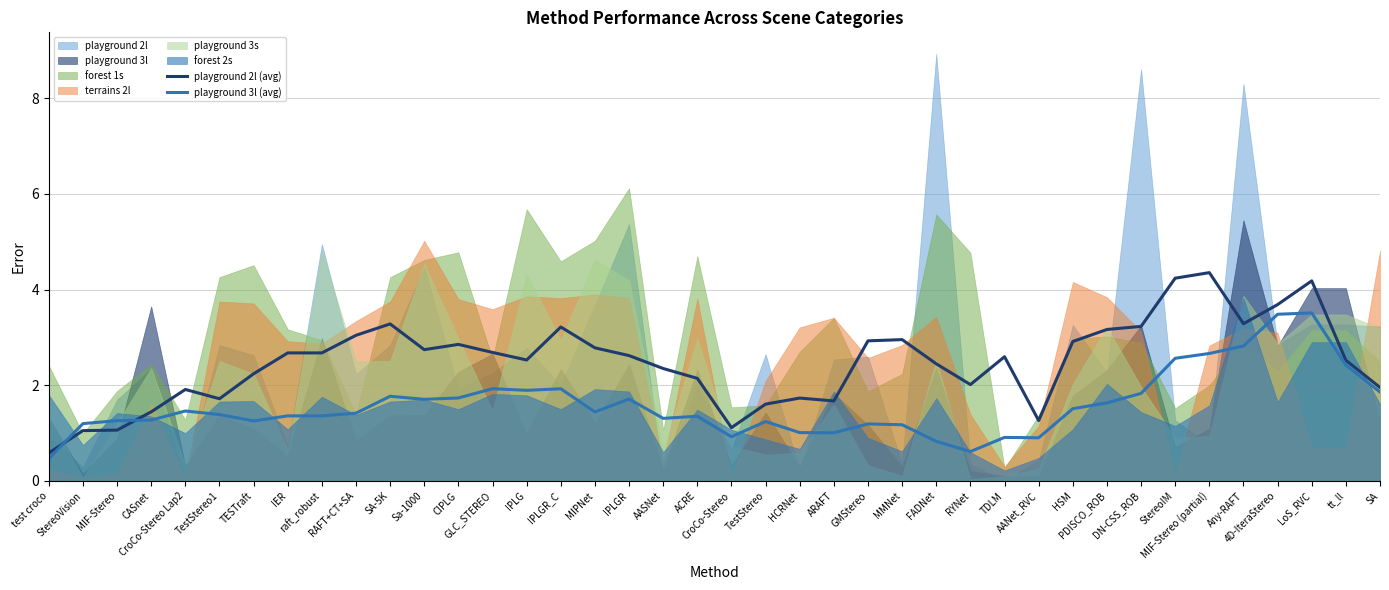

Reading left to right, extract all data points from this chart.

playground 2l (avg): 0.6	1.1	1.1	1.4	1.9	1.7	2.2	2.7	2.7	3.0	3.3	2.7	2.9	2.7	2.5	3.2	2.8	2.6	2.4	2.1	1.1	1.6	1.7	1.7	2.9	3.0	2.4	2.0	2.6	1.3	2.9	3.2	3.2	4.2	4.4	3.3	3.7	4.2	2.5	2.0
playground 3l (avg): 0.5	1.2	1.3	1.3	1.5	1.4	1.3	1.4	1.4	1.4	1.8	1.7	1.7	1.9	1.9	1.9	1.4	1.7	1.3	1.4	0.9	1.2	1.0	1.0	1.2	1.2	0.8	0.6	0.9	0.9	1.5	1.6	1.8	2.6	2.7	2.8	3.5	3.5	2.4	1.9